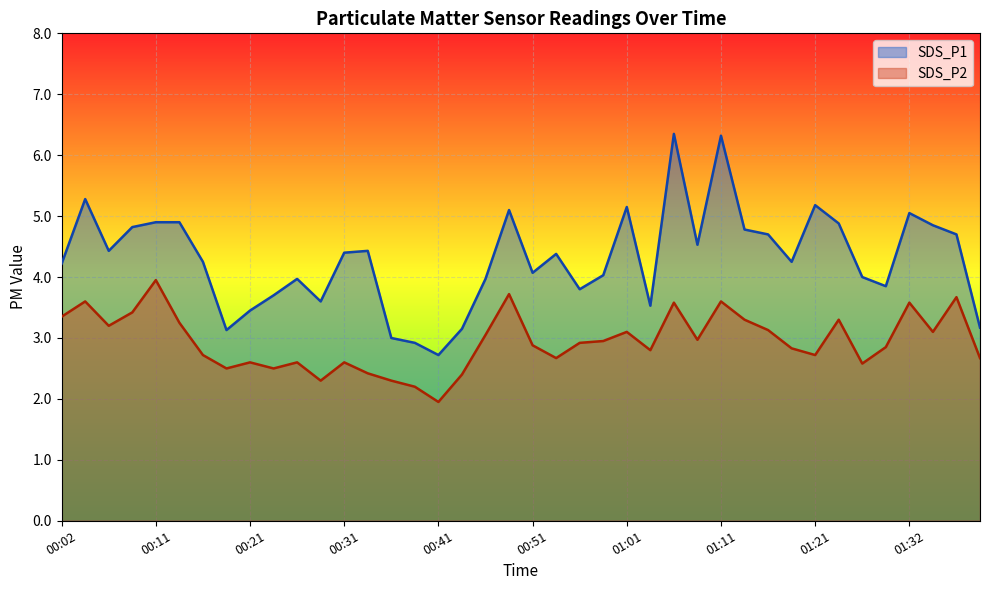

The SDS_P2 series shows 4.0 at 00:58. True or false?

False